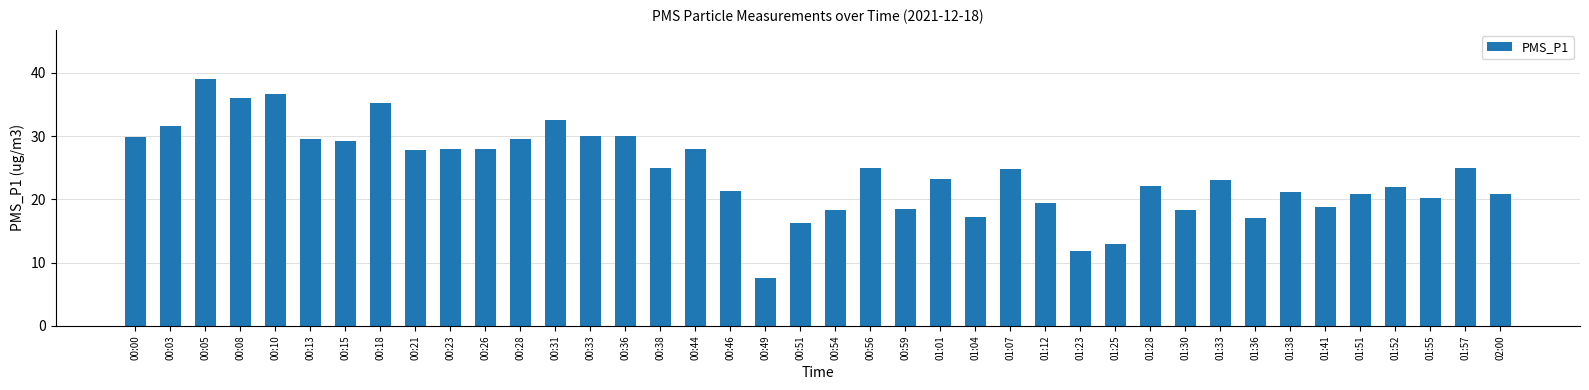

Which category has the highest value across all series?

00:05